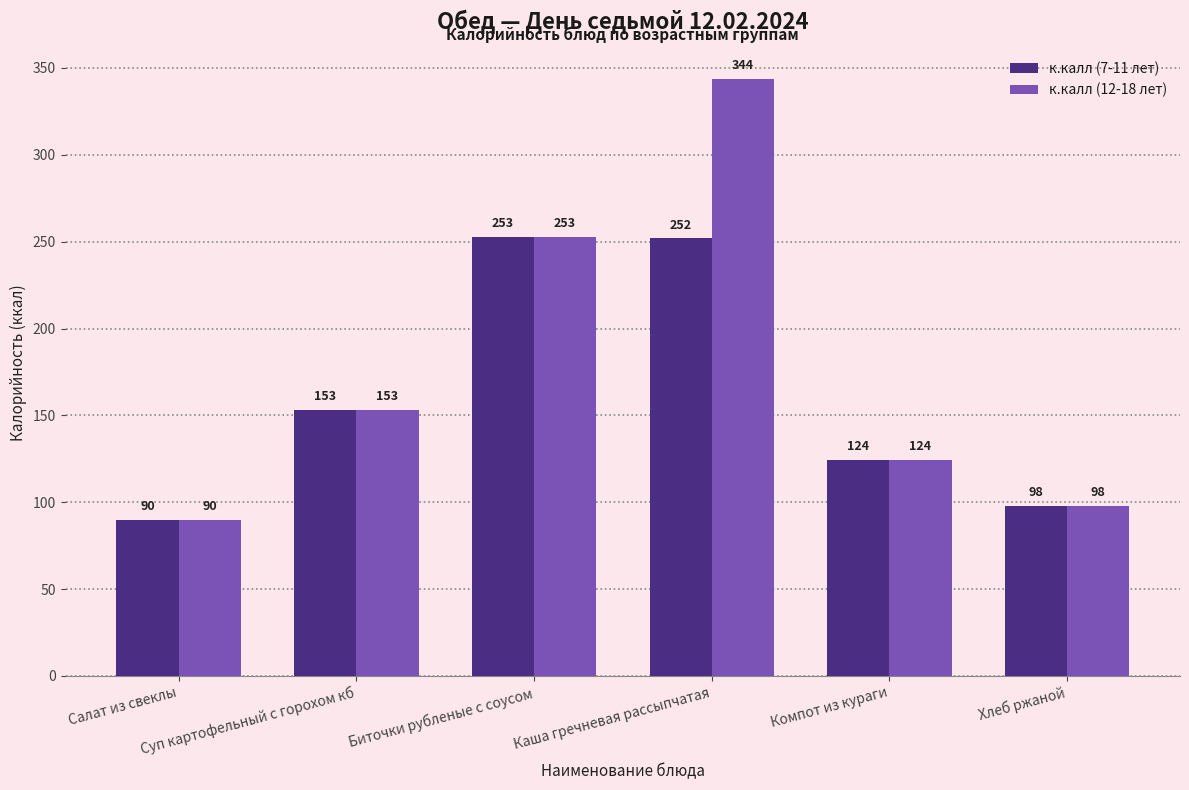

What are all the series names shown in the legend?

к.калл (7-11 лет), к.калл (12-18 лет)